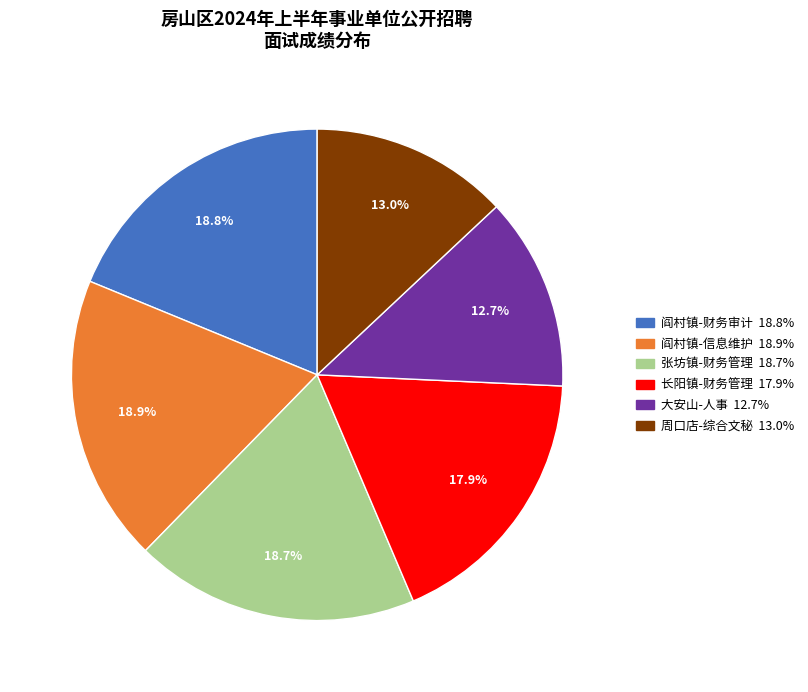

Is there a majority slice in this chart?

No